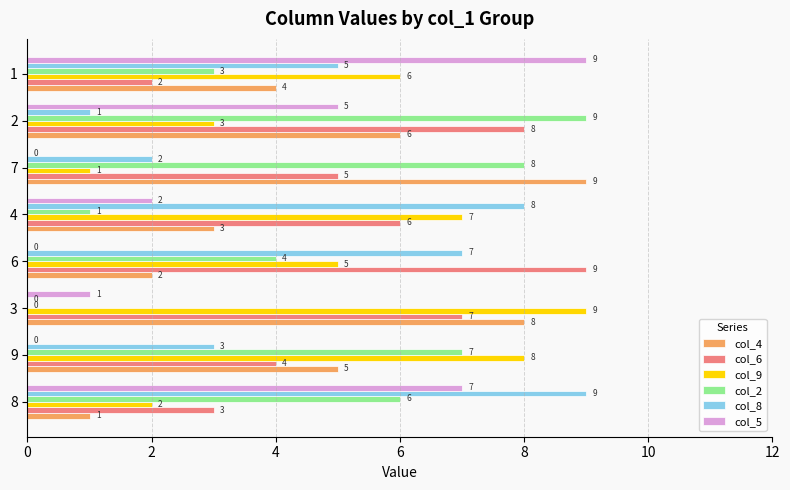

What is the maximum value shown in the chart?

9